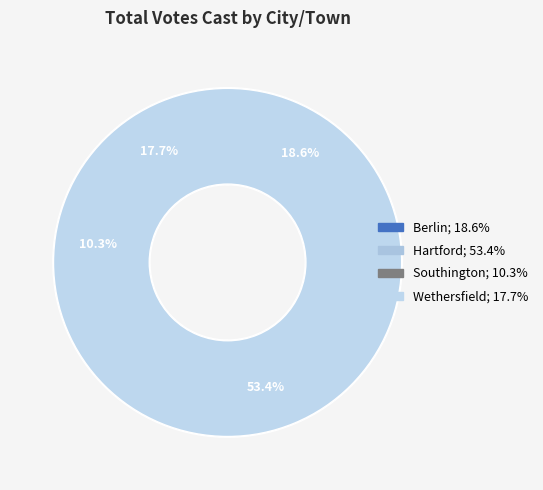

How many slices are in this pie chart?

4